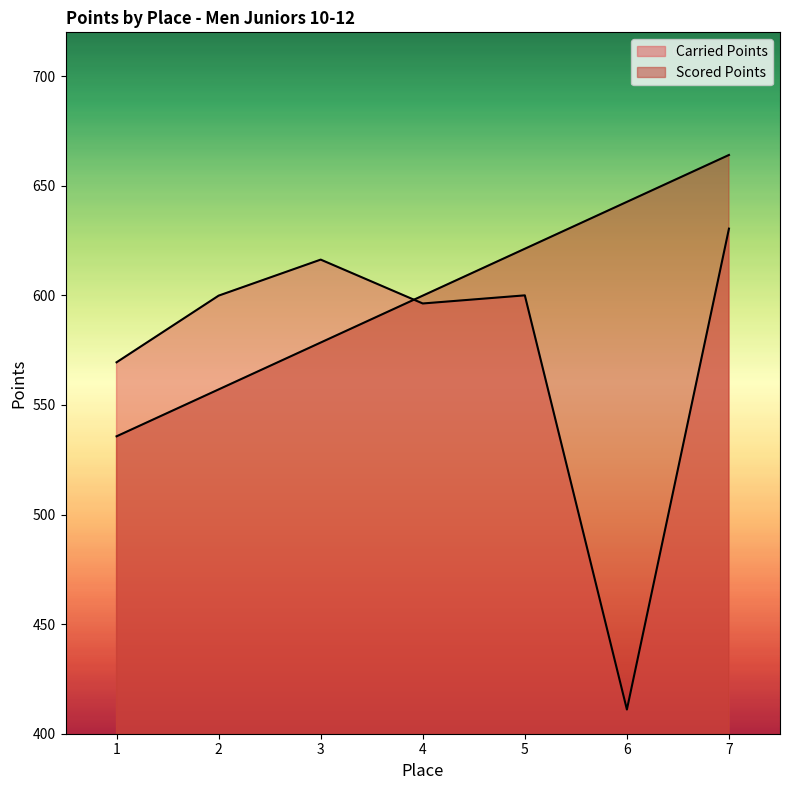

True or false: Scored Points has more than 1 points higher than both neighbors.

False